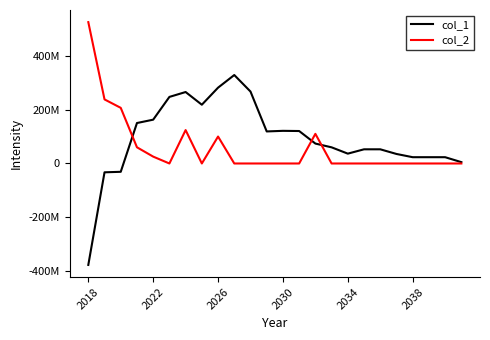

Is this an area chart (filled region under the line)?

No